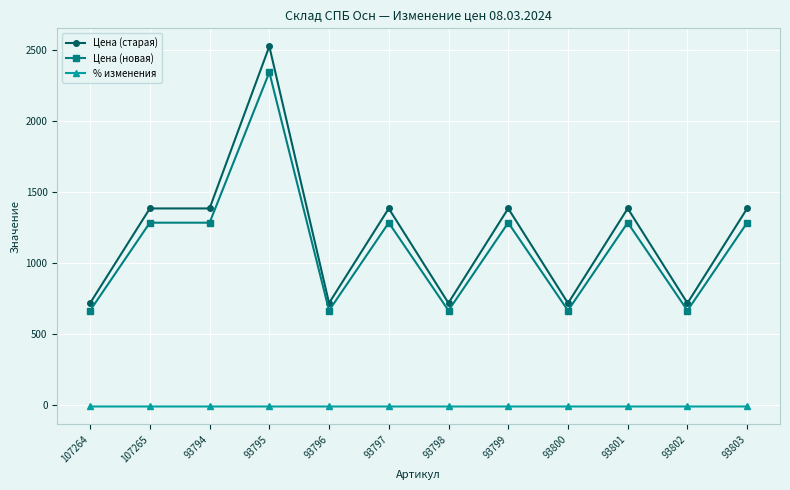

True or false: Цена (старая) has more than 1 points higher than both neighbors.

True